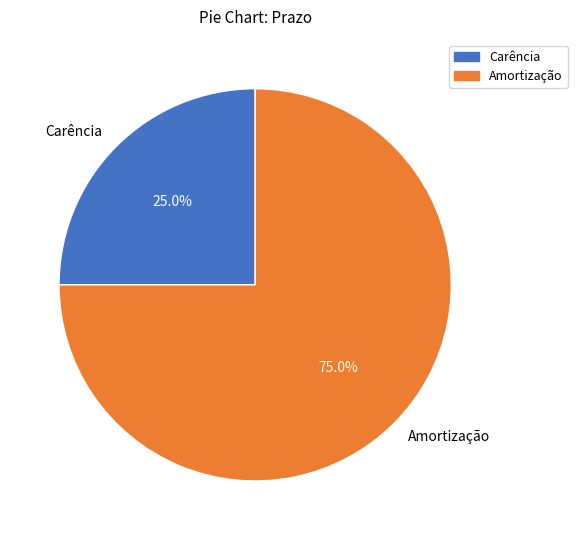

What percentage is the Carência slice, to the nearest percent?

25%